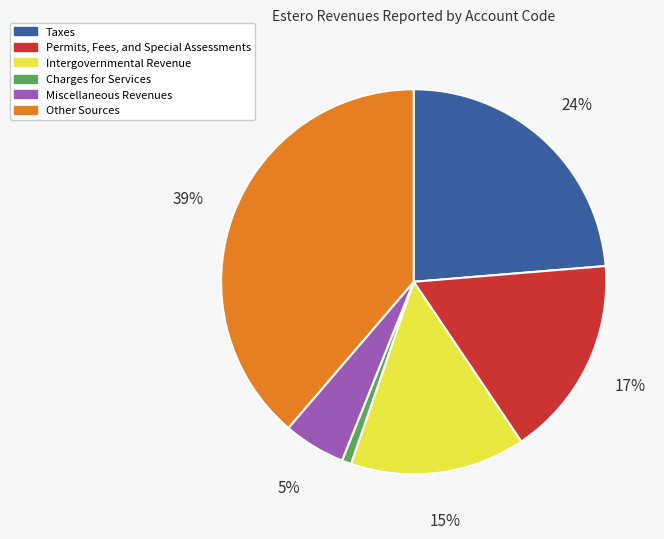

Count the number of slices in the pie.

6